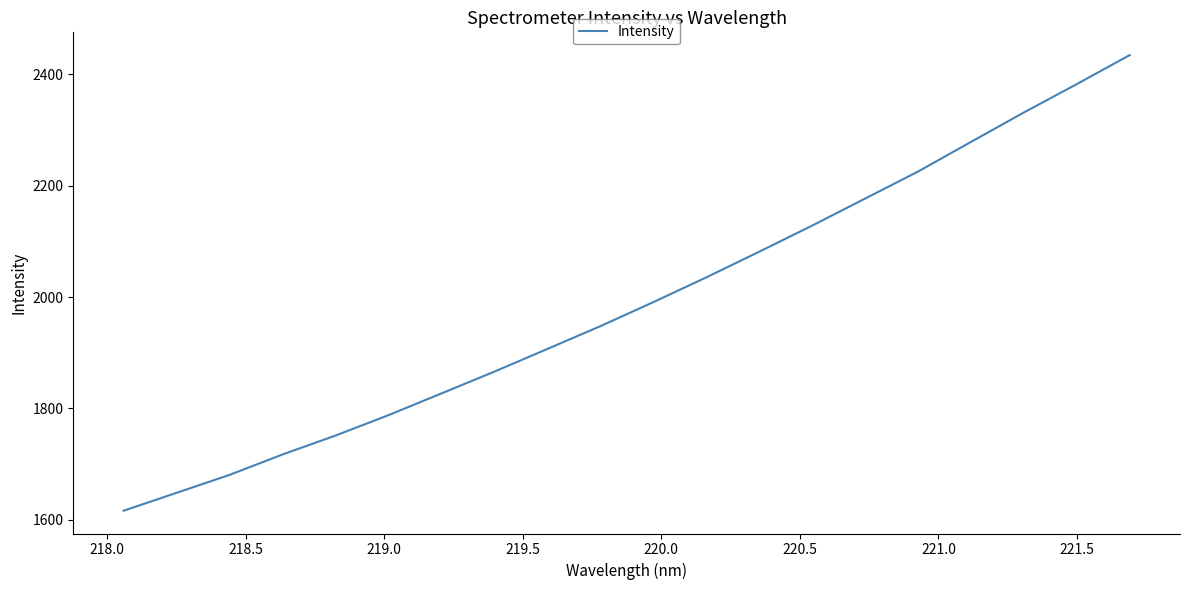

What is the difference between the maximum and minimum values?

818.8